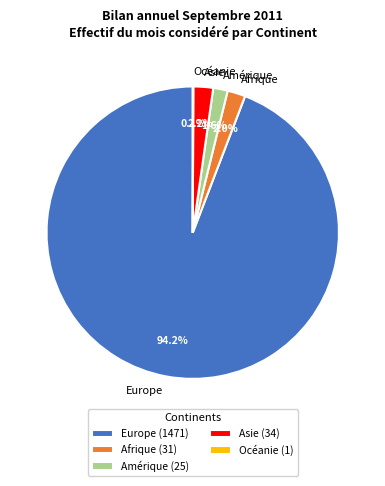

What percentage is NOT represented by Asie?

97.8%